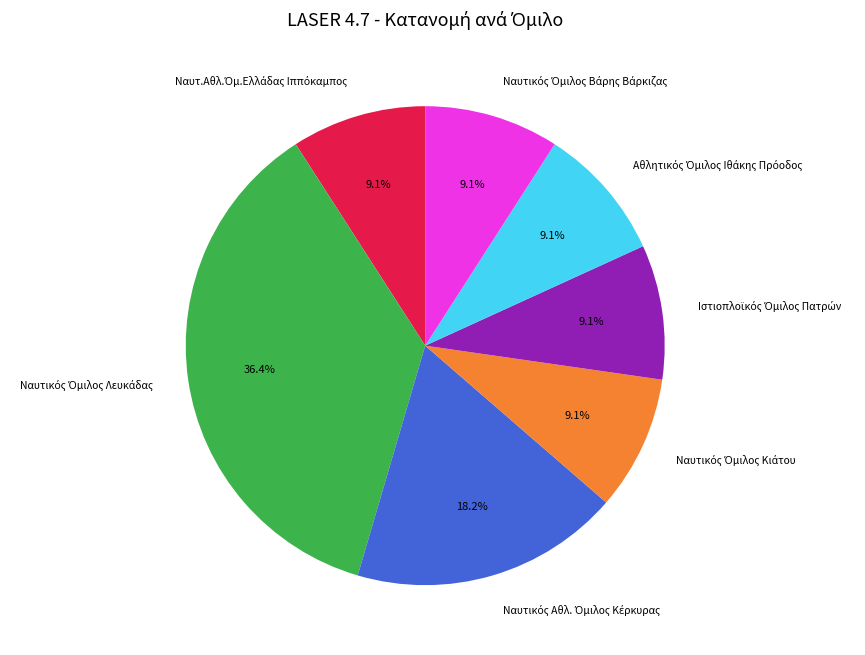

Is there a majority slice in this chart?

No